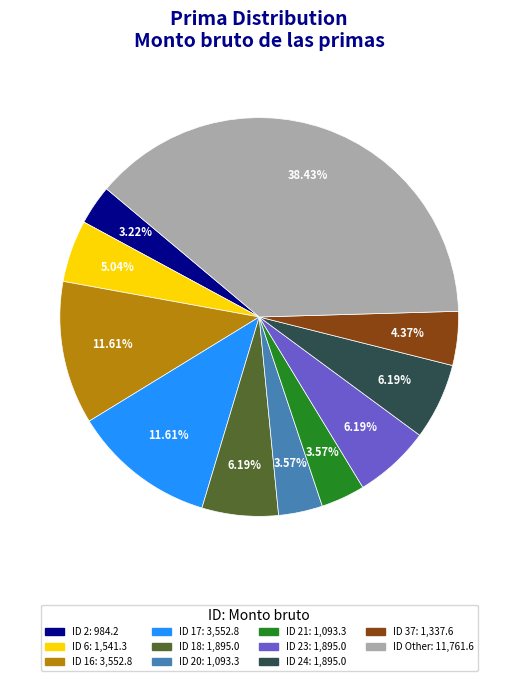

Is there any slice that represents more than half of the pie?

No